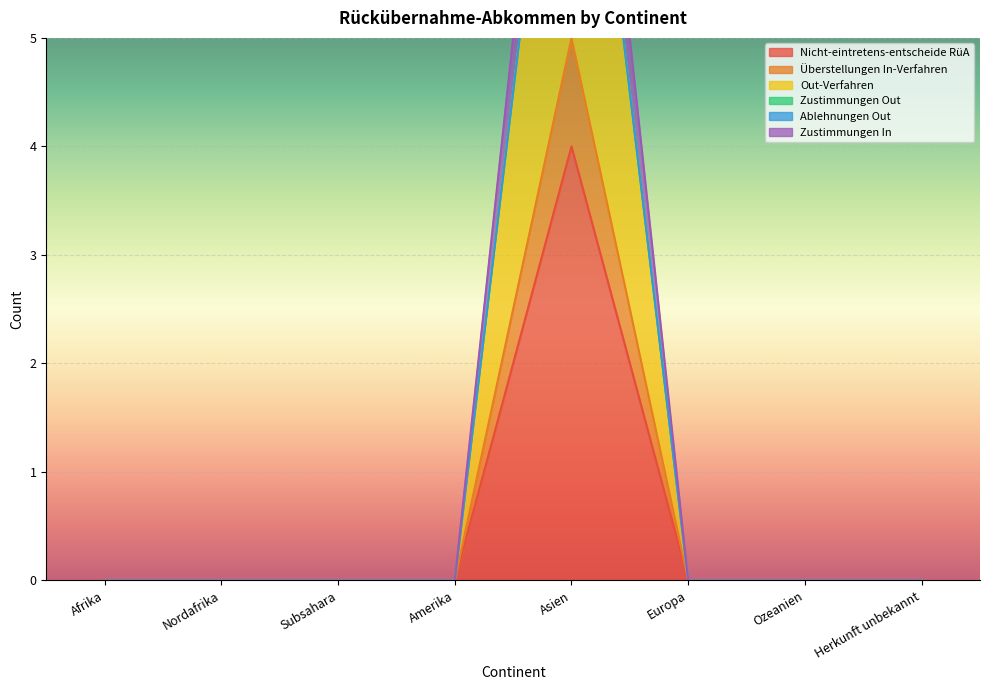

What is the difference between the maximum and minimum values in the Out-Verfahren series?

9